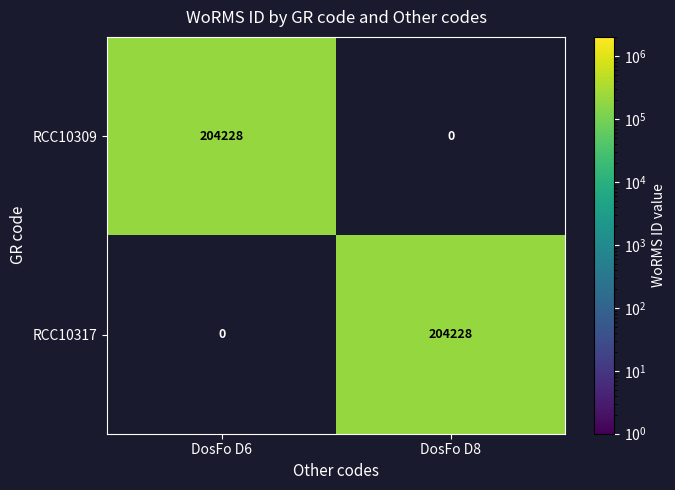

Reading right to left, transcribe all the data shown in this chart.

RCC10309: DosFo D8=0	DosFo D6=204228
RCC10317: DosFo D8=204228	DosFo D6=0